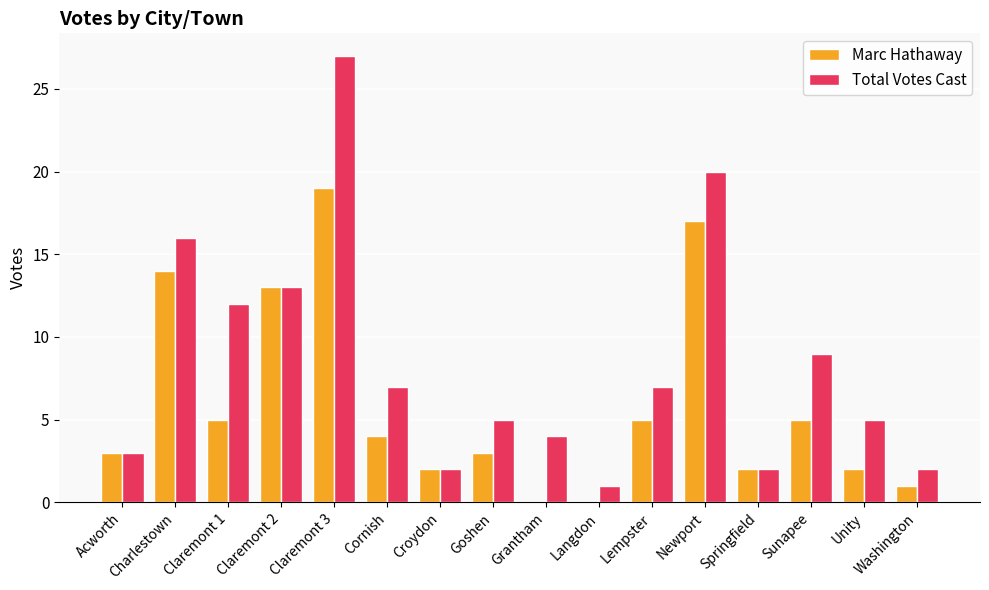

What is the sum of all Marc Hathaway values?

95